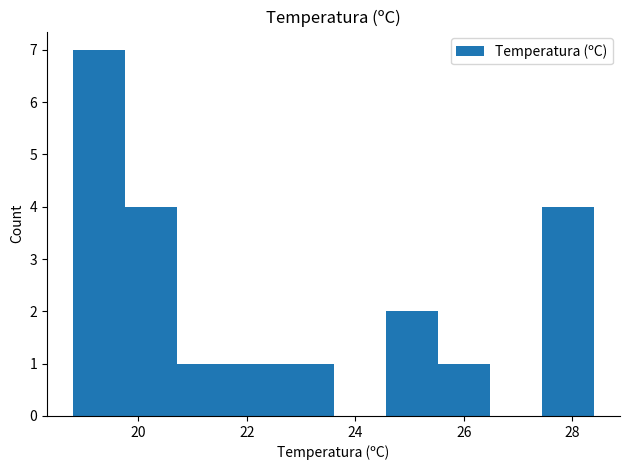

What is the greatest value displayed?

7